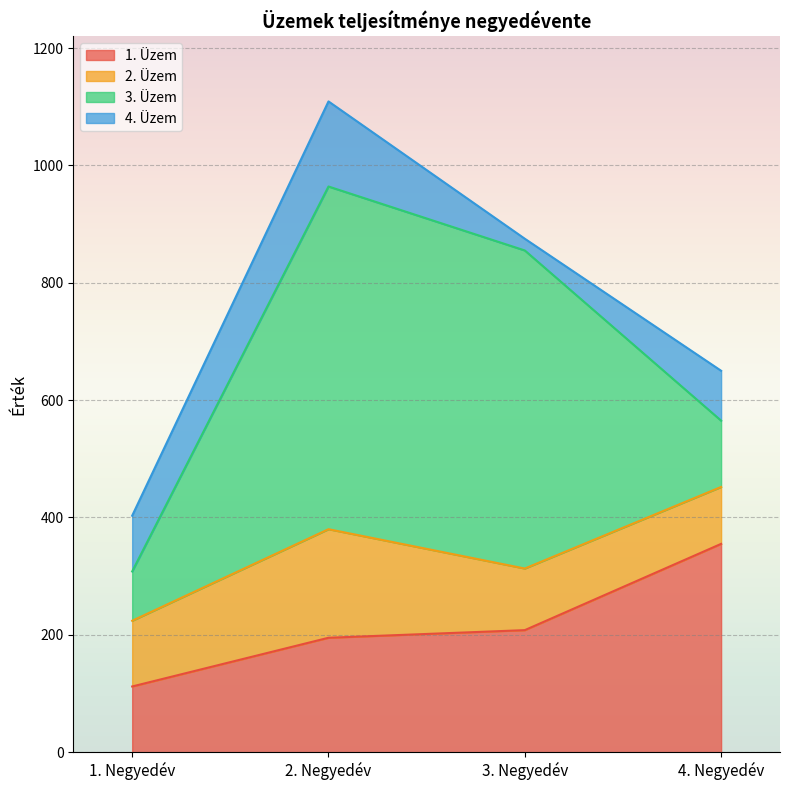

What is the average value of the 3. Üzem series?

331